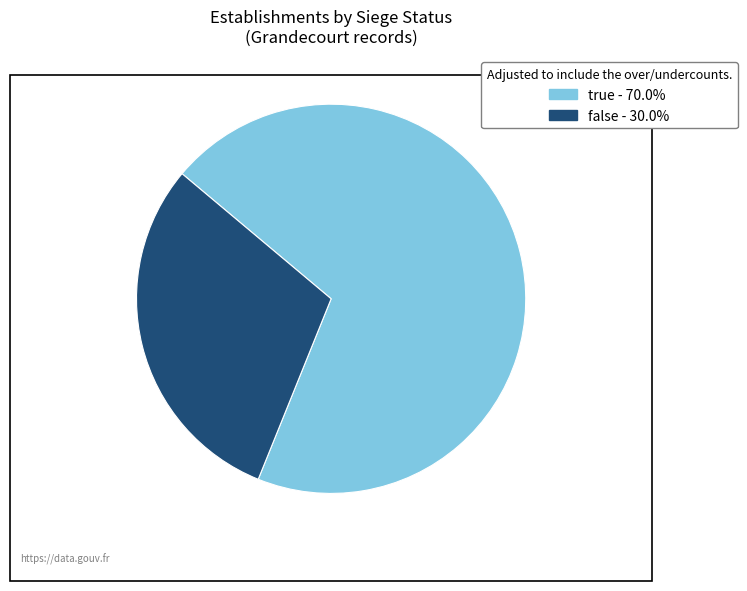

Is it true that true is 82% of the pie?

False